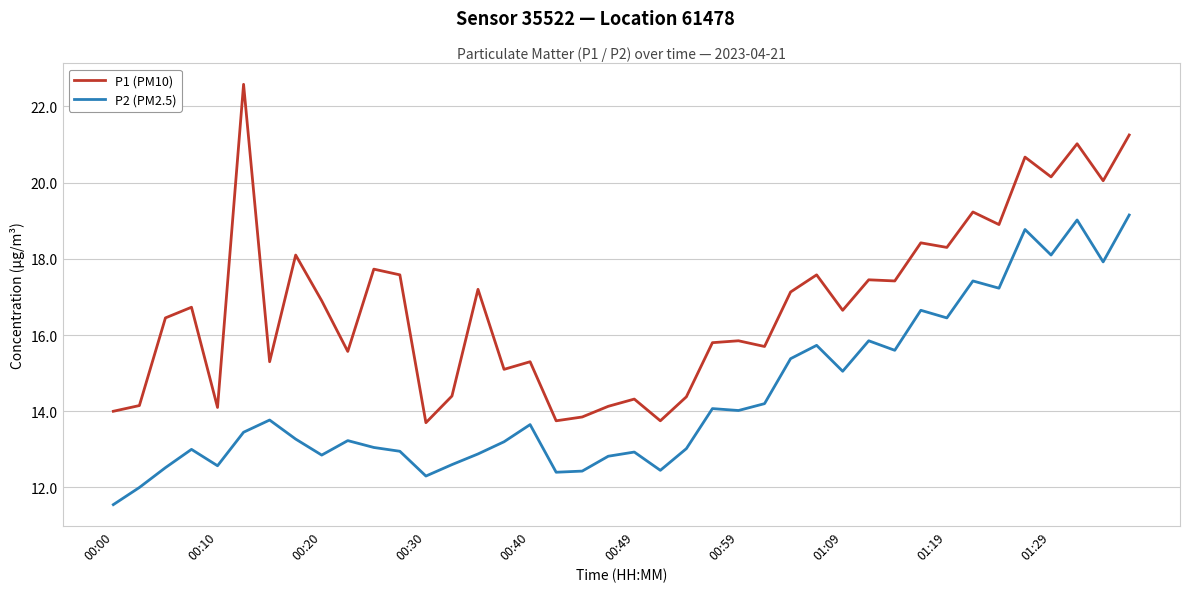

Which series has the largest range (max minus min)?

P1 (PM10)